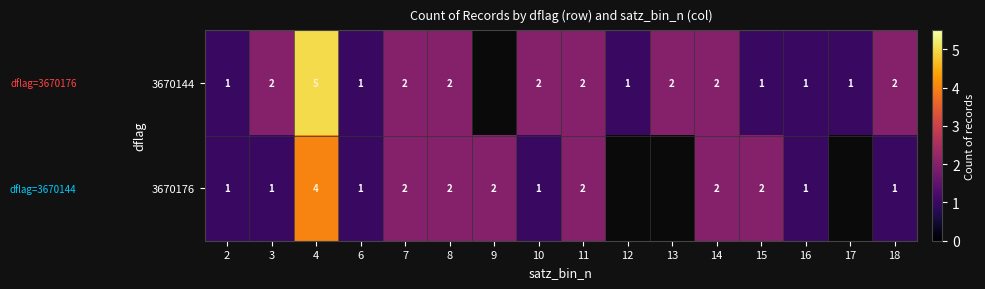

What is the sum of the 3670176 values at 8 and 18?

3